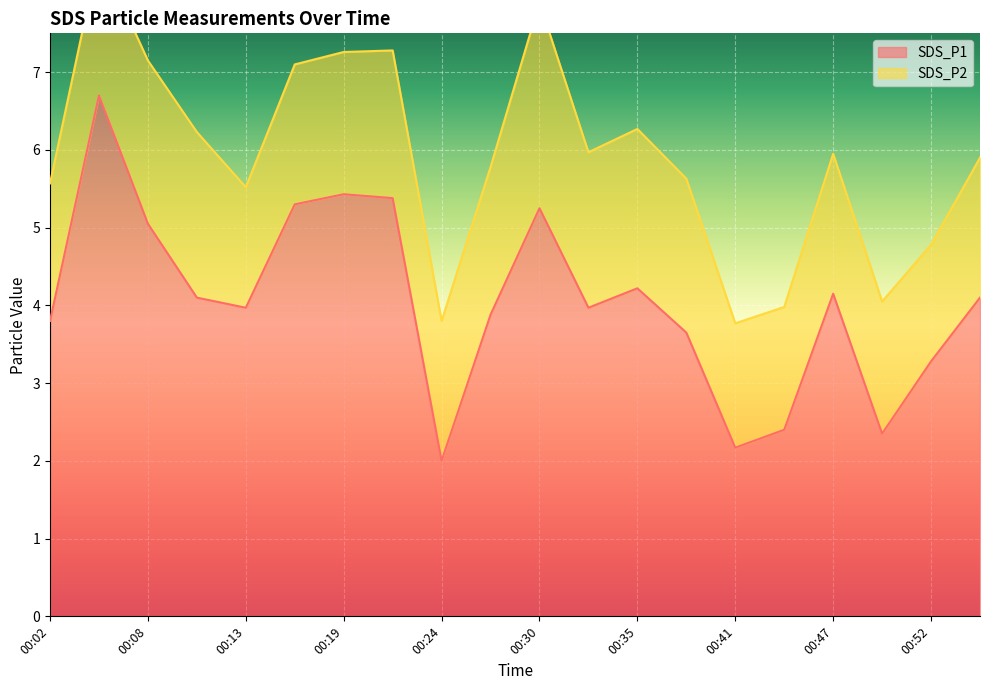

What is the difference between the values at 00:24 and 00:30?

3.2